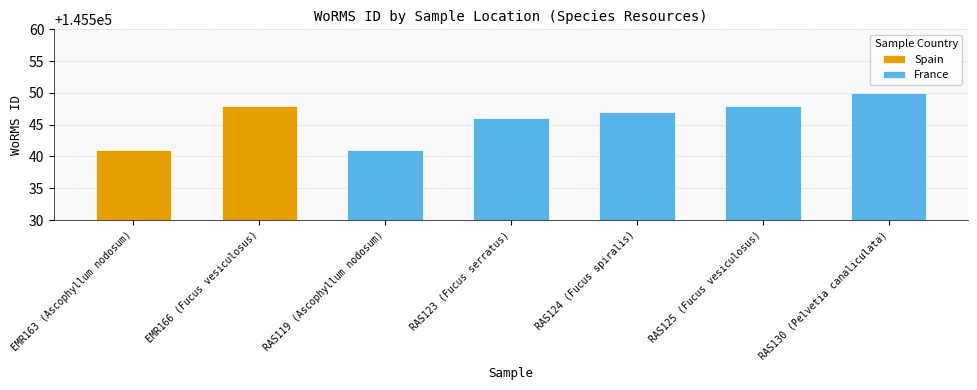

Where is France nearest to the value 145545?

RAS123 (Fucus serratus)